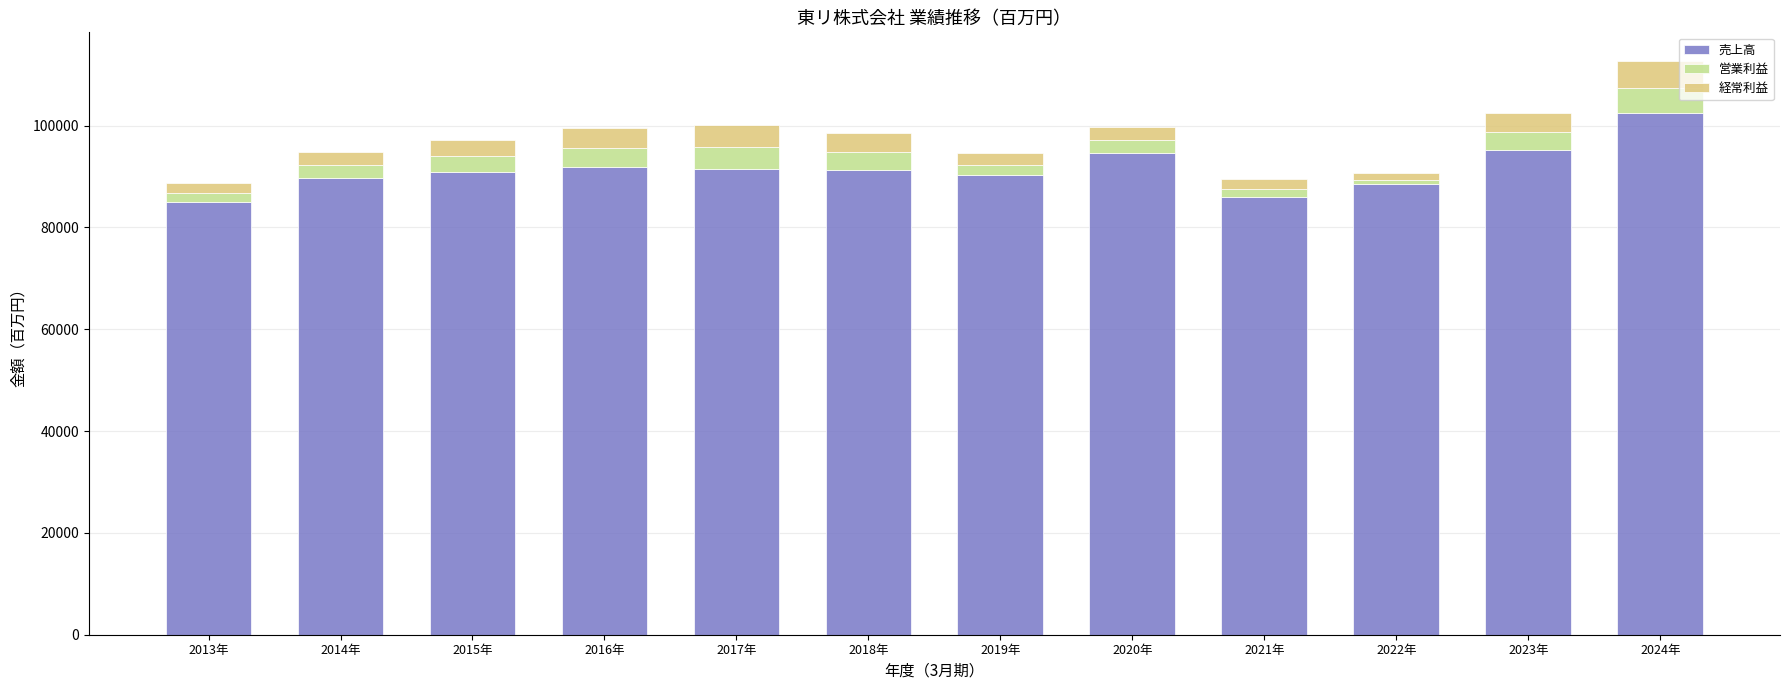

What is the lowest value of the 売上高 series?

84912